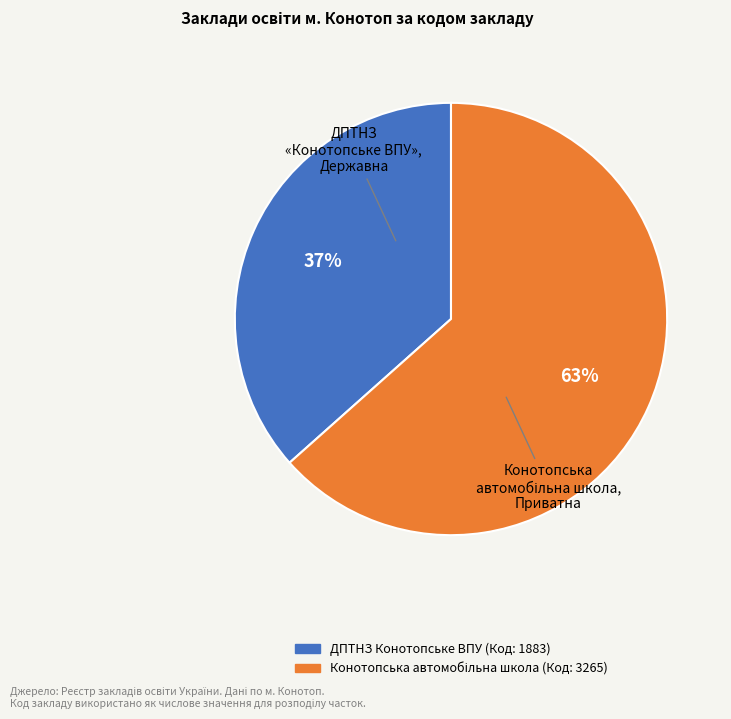

What percentage is the ДПТНЗ Конотопське ВПУ (Код: 1883) slice, to the nearest percent?

37%